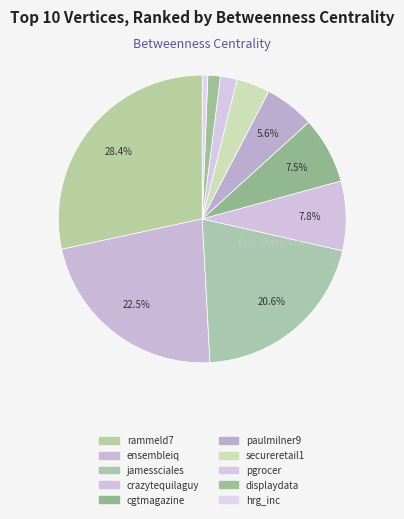

Which slice is the smallest?

hrg_inc